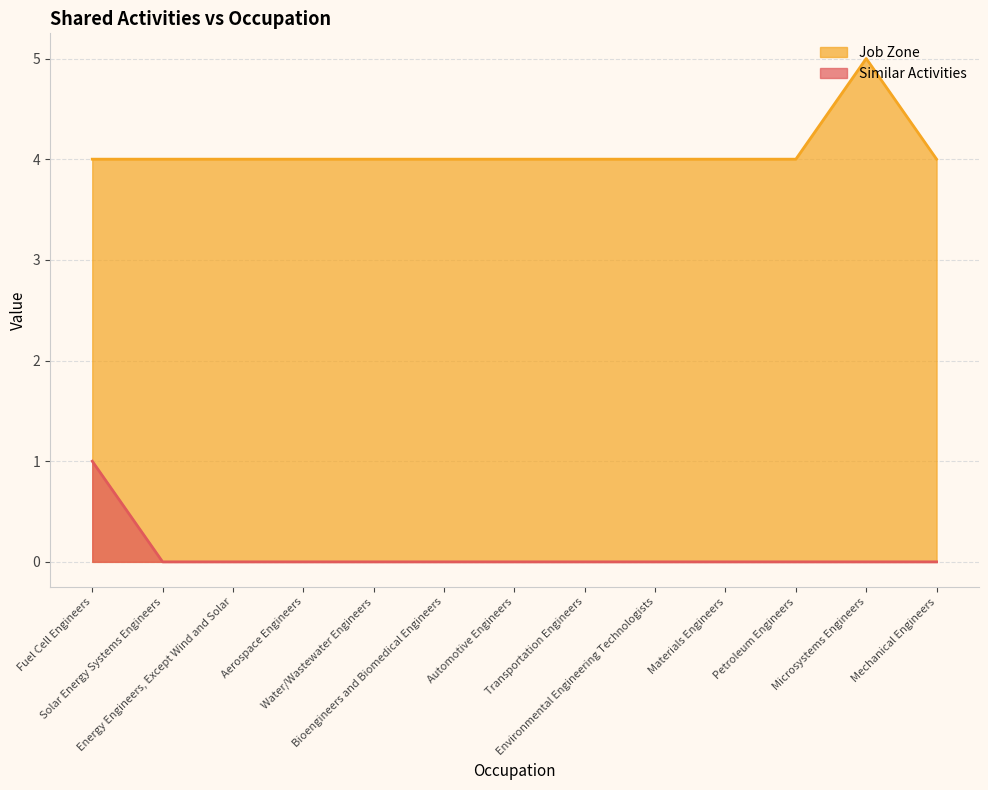

The value of Similar Activities at Bioengineers and Biomedical Engineers is 0. True or false?

False